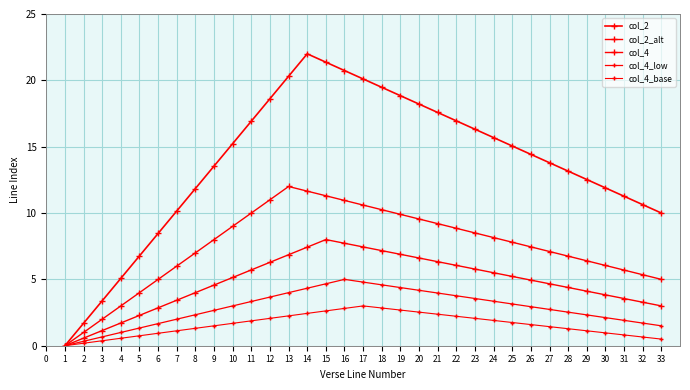

Reading right to left, extract all data points from this chart.

col_2: 10.0	10.6	11.3	11.9	12.5	13.2	13.8	14.4	15.1	15.7	16.3	16.9	17.6	18.2	18.8	19.5	20.1	20.7	21.4	22.0	20.3	18.6	16.9	15.2	13.5	11.8	10.2	8.5	6.8	5.1	3.4	1.7	0.0
col_2_alt: 5.0	5.4	5.7	6.1	6.4	6.8	7.1	7.5	7.8	8.2	8.5	8.8	9.2	9.6	9.9	10.2	10.6	10.9	11.3	11.7	12.0	11.0	10.0	9.0	8.0	7.0	6.0	5.0	4.0	3.0	2.0	1.0	0.0
col_4: 3.0	3.3	3.6	3.8	4.1	4.4	4.7	4.9	5.2	5.5	5.8	6.1	6.3	6.6	6.9	7.2	7.4	7.7	8.0	7.4	6.9	6.3	5.7	5.1	4.6	4.0	3.4	2.9	2.3	1.7	1.1	0.6	0.0
col_4_low: 1.5	1.7	1.9	2.1	2.3	2.5	2.7	2.9	3.1	3.4	3.6	3.8	4.0	4.2	4.4	4.6	4.8	5.0	4.7	4.3	4.0	3.7	3.3	3.0	2.7	2.3	2.0	1.7	1.3	1.0	0.7	0.3	0.0
col_4_base: 0.5	0.7	0.8	1.0	1.1	1.3	1.4	1.6	1.8	1.9	2.1	2.2	2.4	2.5	2.7	2.8	3.0	2.8	2.6	2.4	2.2	2.1	1.9	1.7	1.5	1.3	1.1	0.9	0.8	0.6	0.4	0.2	0.0